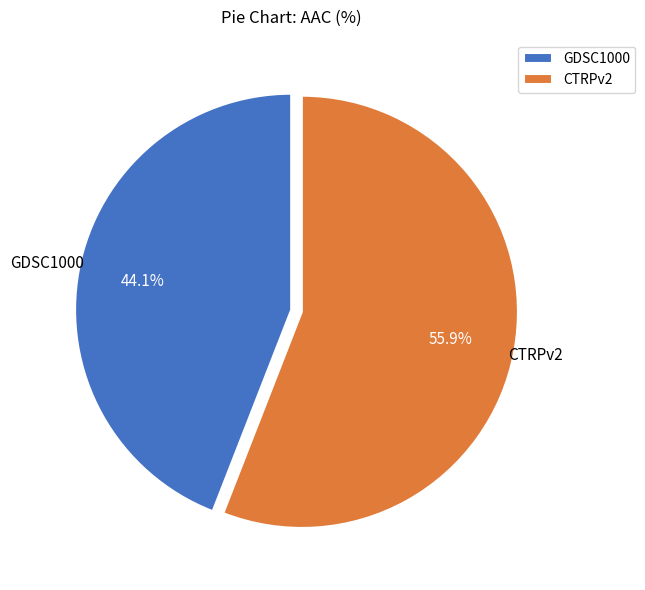

Which category has the smallest portion of the pie?

GDSC1000